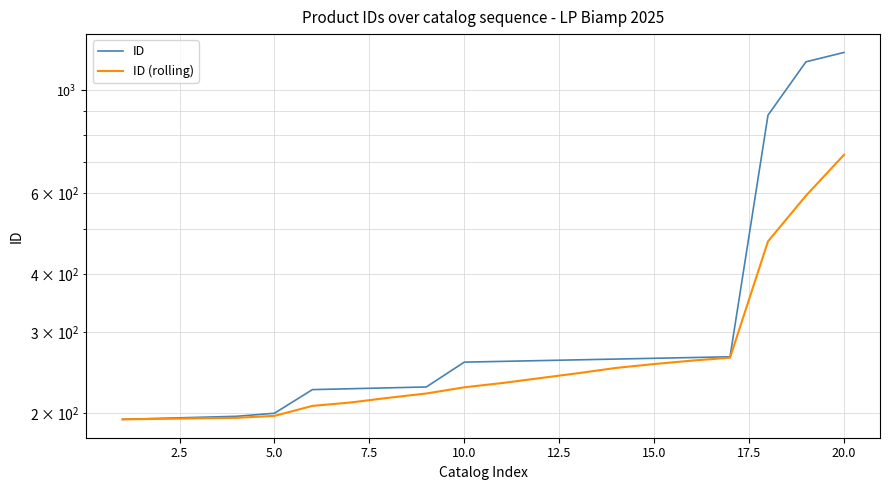

Reading right to left, list all the values displayed in this chart.

ID: 1207.0	1152.0	883.0	265.0	264.0	263.0	262.0	261.0	260.0	259.0	258.0	228.0	227.0	226.0	225.0	200.0	197.0	196.0	195.0	194.0
ID (rolling): 724.7	591.3	471.0	263.8	260.0	255.6	250.7	244.2	238.3	232.5	227.6	220.7	216.0	211.0	207.5	197.4	195.5	195.0	194.5	194.0